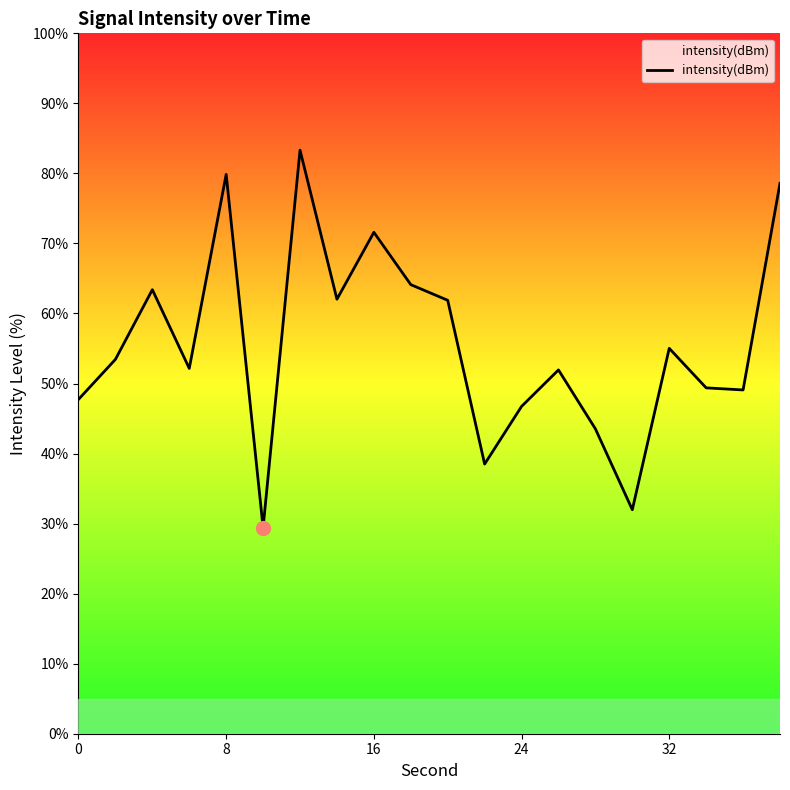

What is the greatest value displayed?

83.3